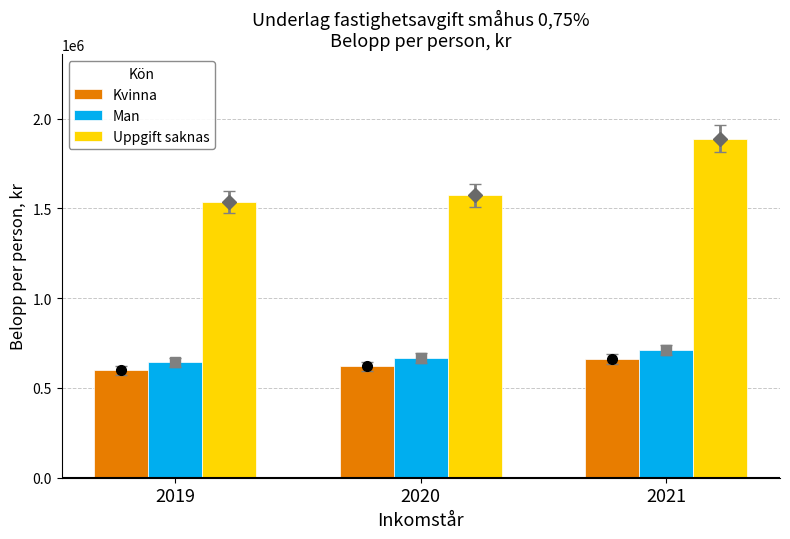

What is the total value across all series at 2020?

2861160.9